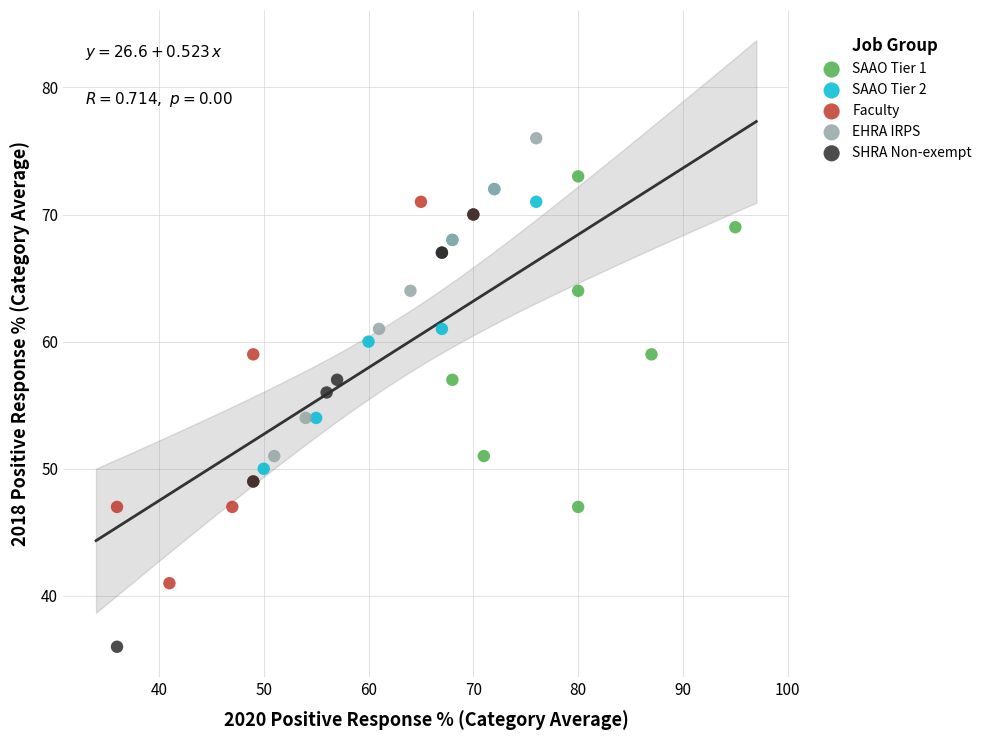

Which series reaches the maximum Y coordinate?

EHRA IRPS